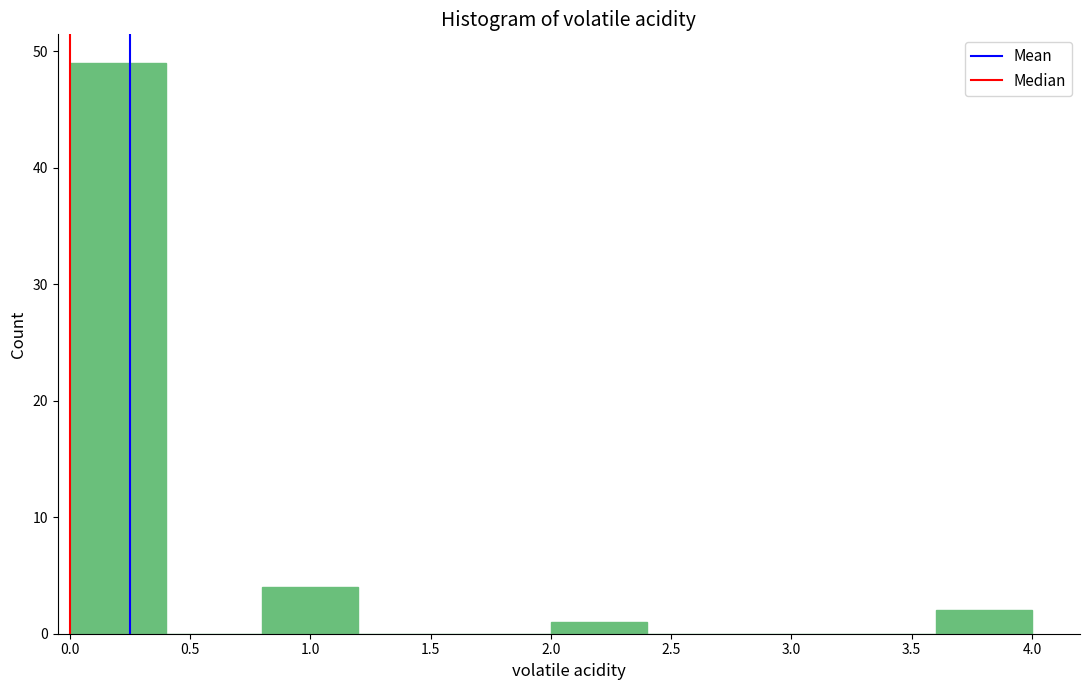

Over which range of the x-axis is the bar tallest?

0.0 to 0.4